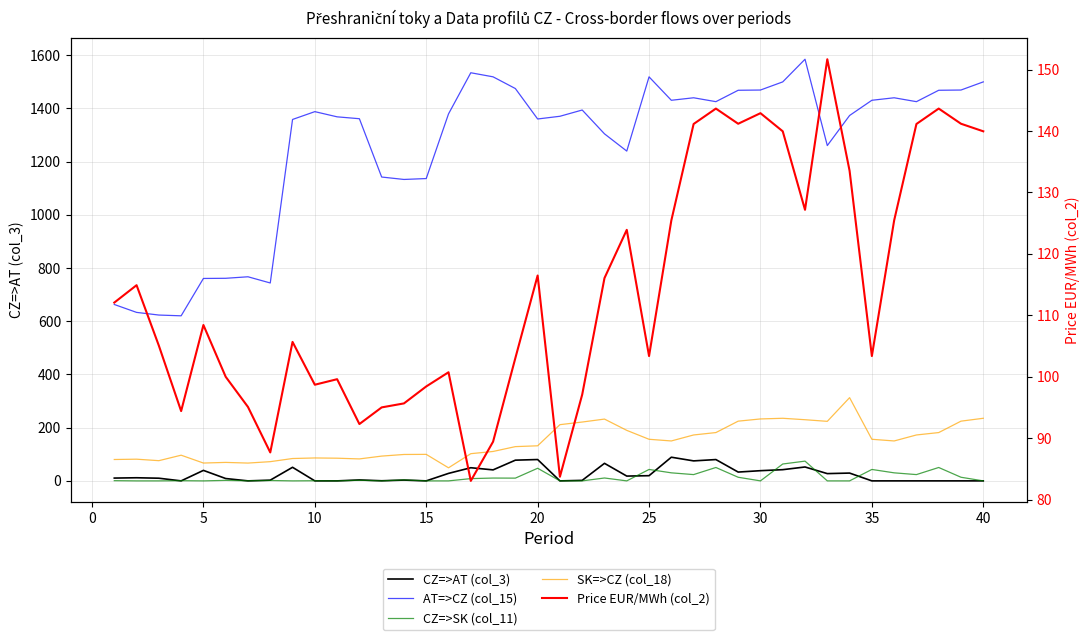

What are all the series names shown in the legend?

CZ=>AT (col_3), AT=>CZ (col_15), CZ=>SK (col_11), SK=>CZ (col_18), Price EUR/MWh (col_2)